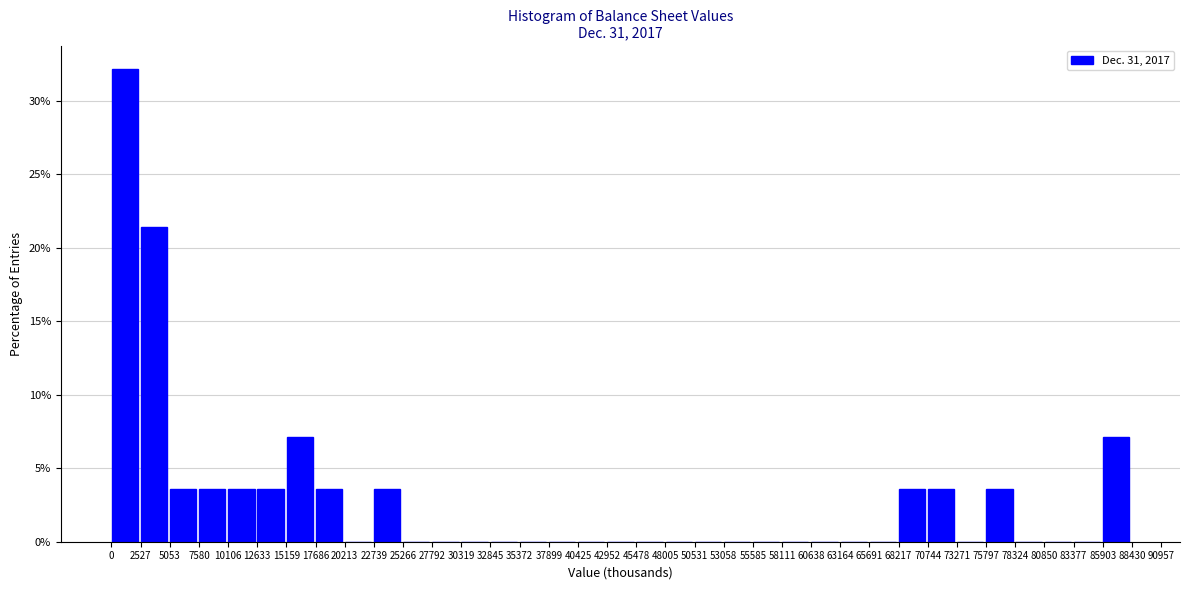

How tall is the bar that spans 86000 to 88500 on the x-axis? Neither the bar edges nor the heights are printed on the chart, so give them approximately, as read against the axes.

7.0